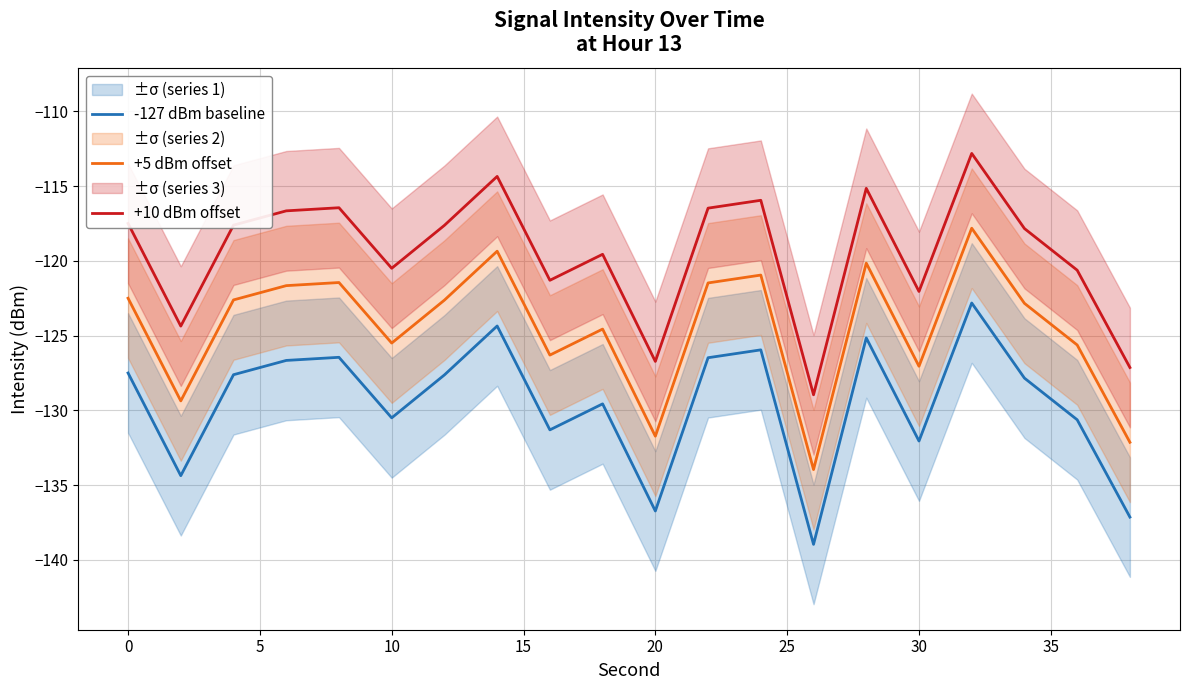

List the series in order of their overall mean, highest first.

+10 dBm offset, +5 dBm offset, -127 dBm baseline